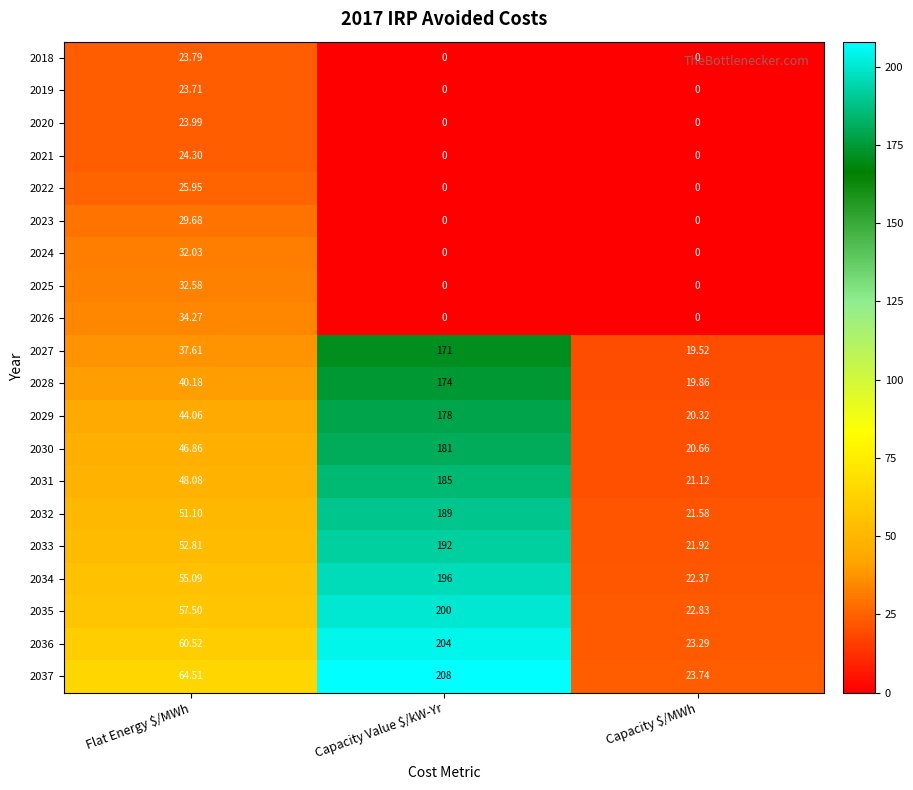

Which category has the highest value in the 2020 series?

Flat Energy $/MWh